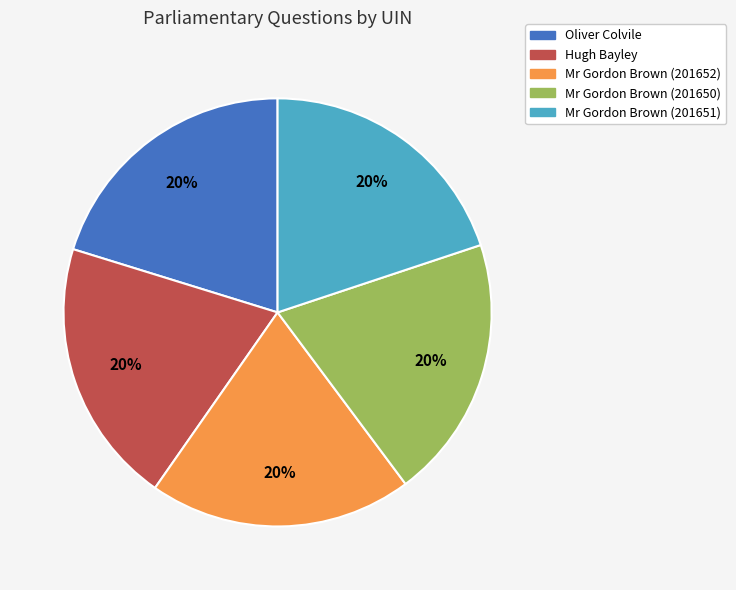

Combined, do Mr Gordon Brown (201652) and Mr Gordon Brown (201651) account for over 50%?

No